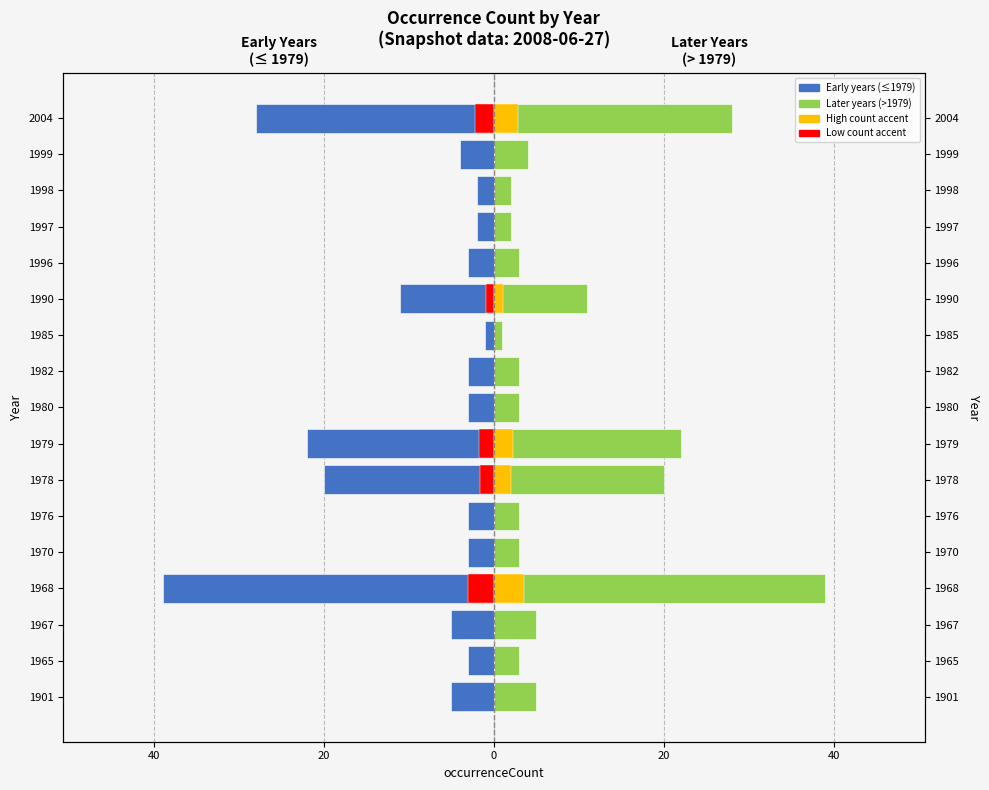

Is the value of Snapshot > 1979 at 1985 greater than the value of Snapshot ≤ 1979 at 1982?

Yes